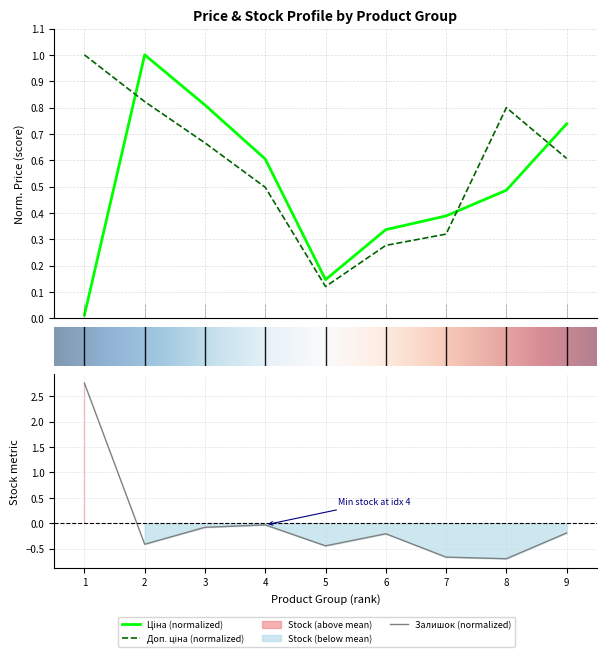

How many positive values does the Залишок series have?

1